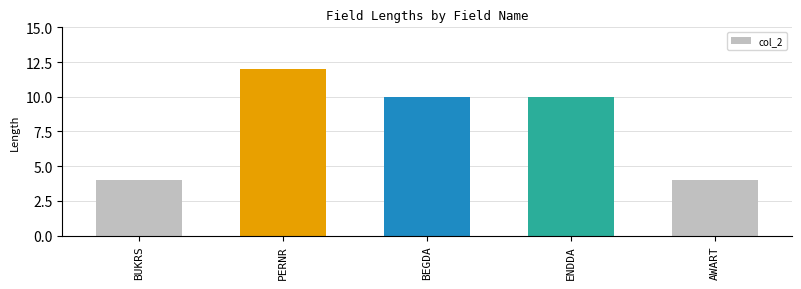

What is the average value?

8